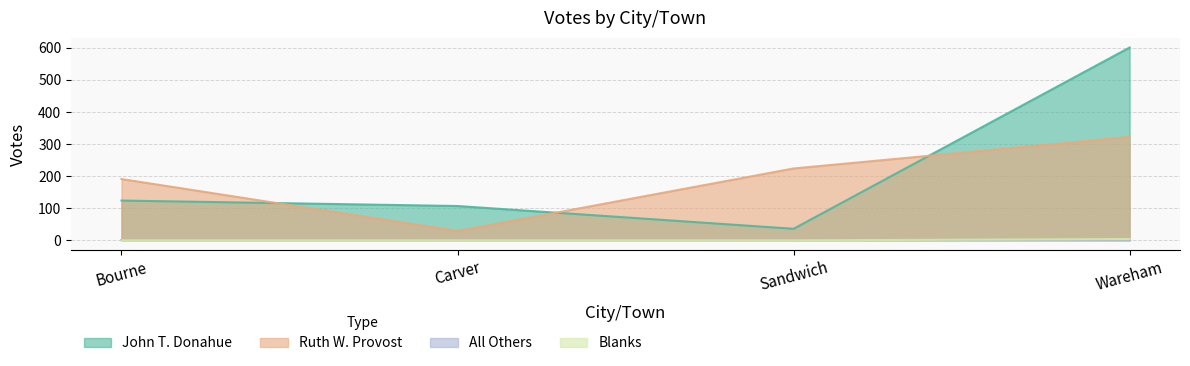

The John T. Donahue series shows 107 at Carver. True or false?

True